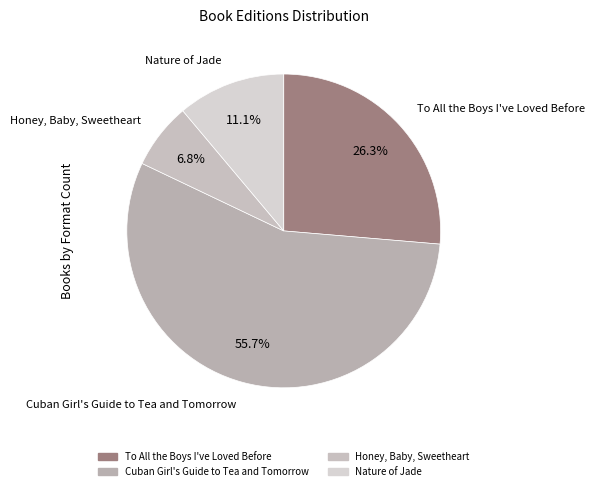

To the nearest percent, what is the combined percentage of Cuban Girl's Guide to Tea and Tomorrow and Honey, Baby, Sweetheart?

63%